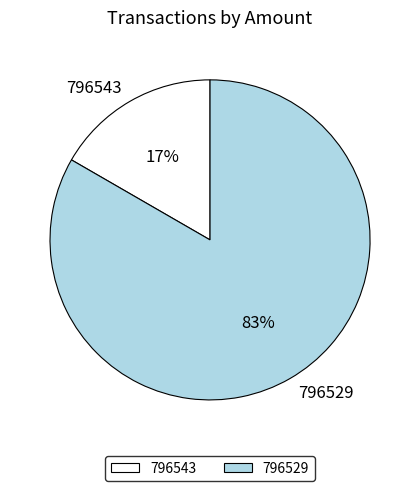

How many segments does this pie chart have?

2